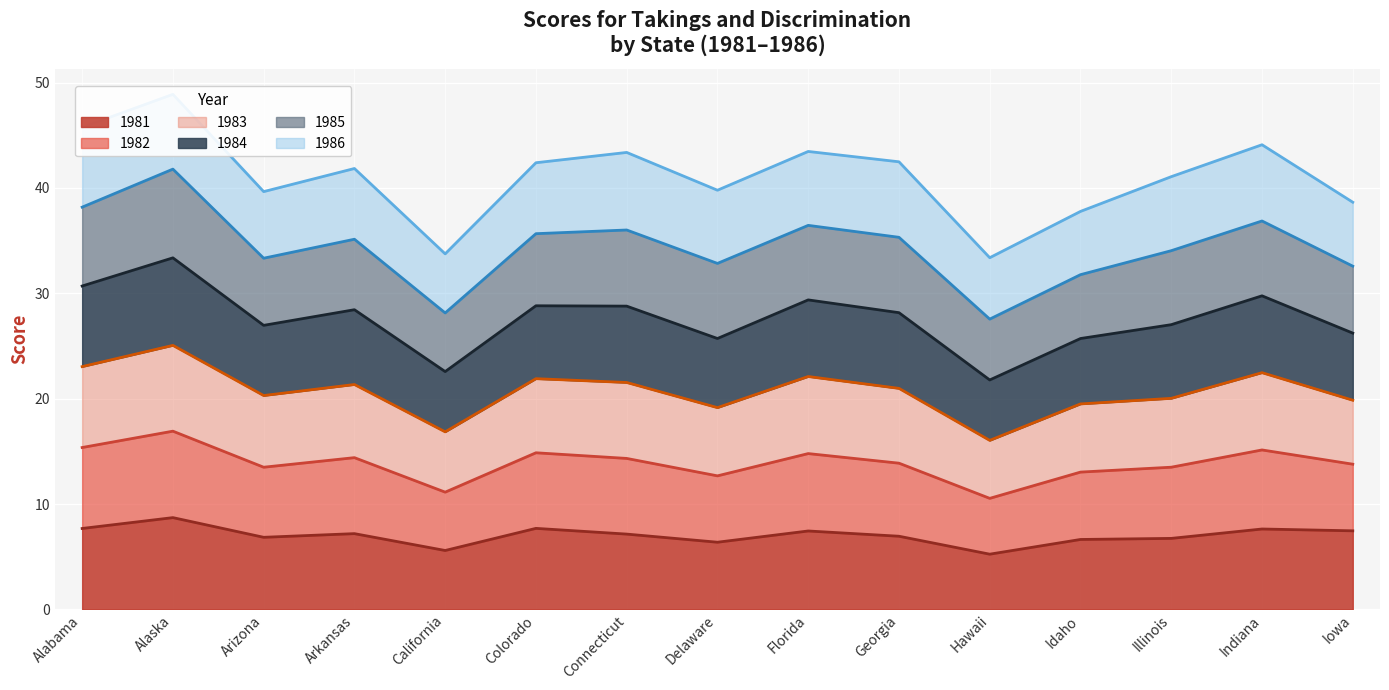

What is the minimum value for 1981?

5.2